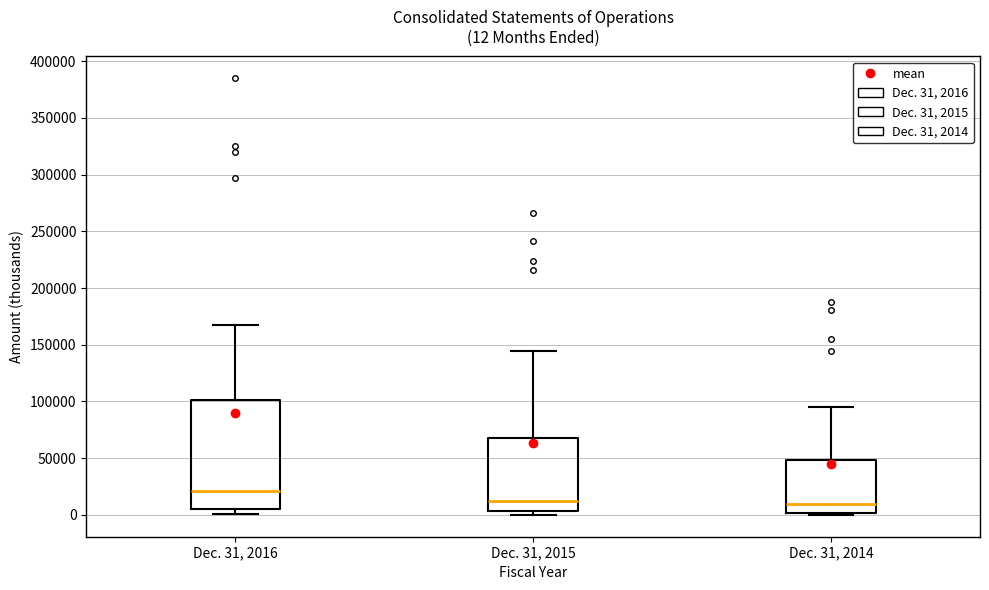

Which box has the highest median line?

Dec. 31, 2016